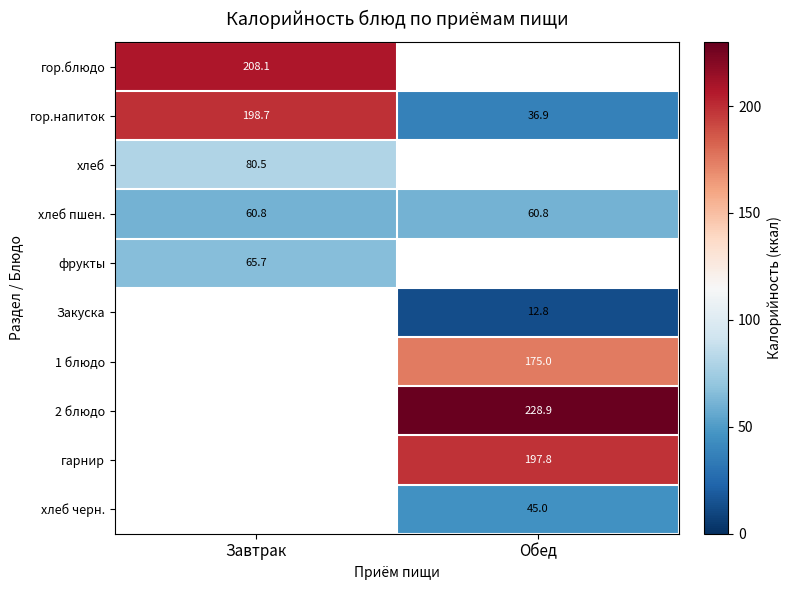

What is the greatest value displayed?

228.9